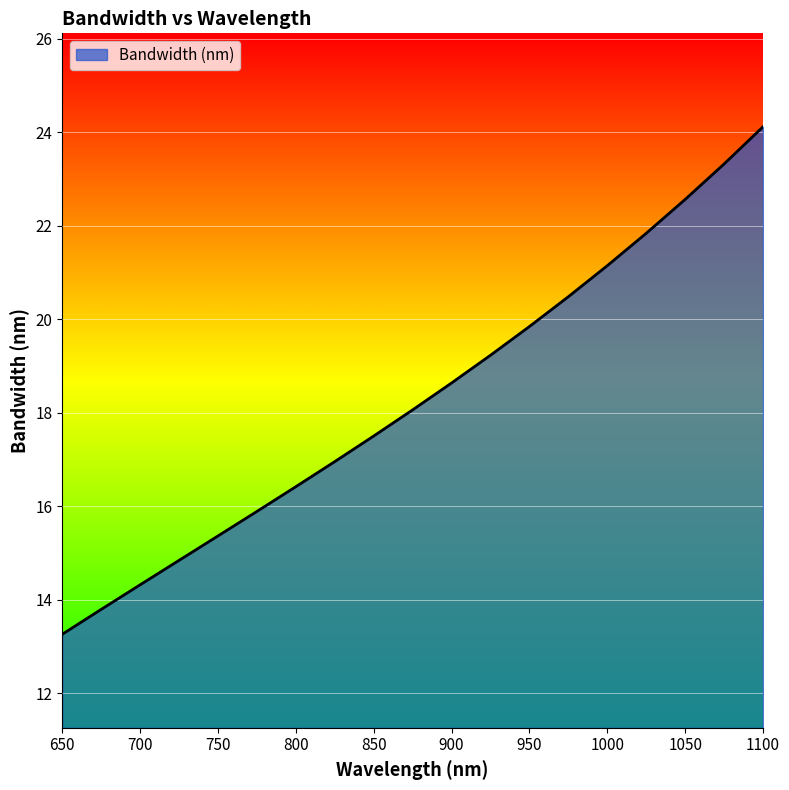

Reading left to right, transcribe all the data shown in this chart.

13.3	13.8	14.3	14.8	15.4	15.9	16.4	17.0	17.5	18.1	18.6	19.2	19.8	20.5	21.1	21.8	22.6	23.3	24.1